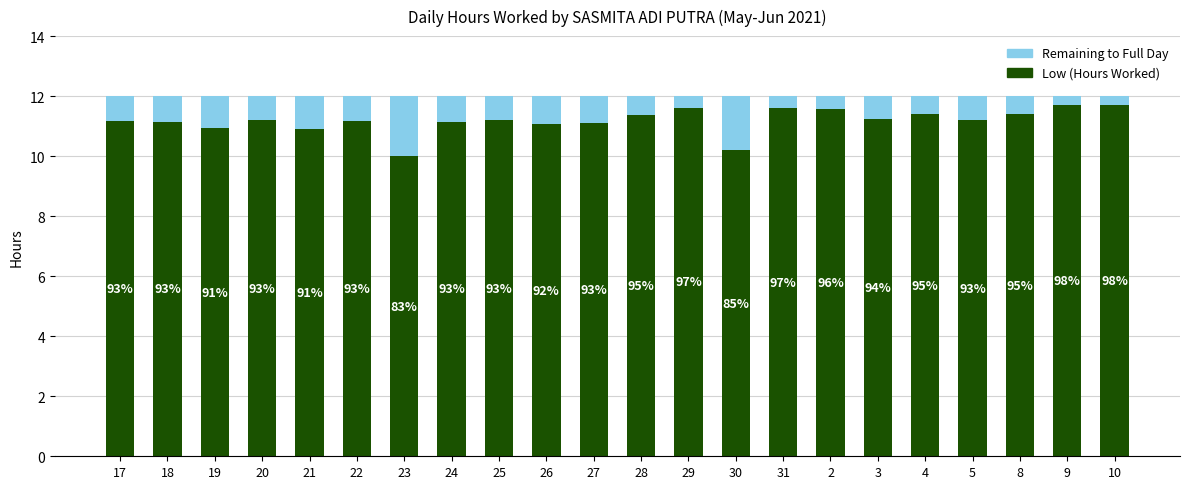

Is it true that Low (Hours Worked) equals 11.2 at 17?

True